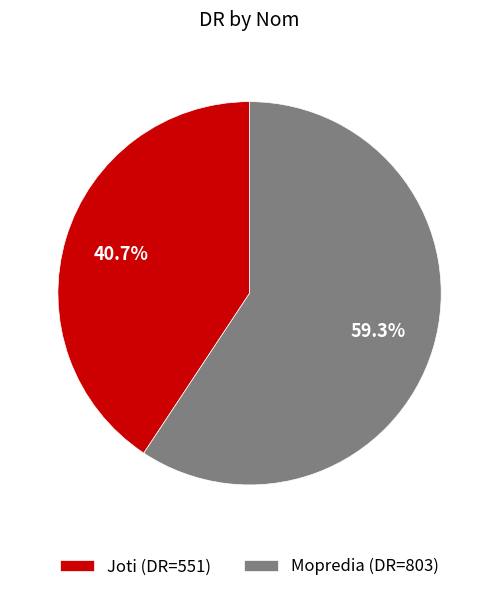

What percentage is the Mopredia slice, to the nearest percent?

59%